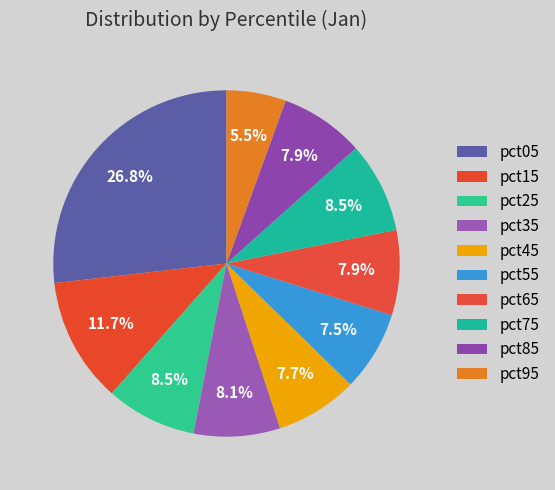

Rank the categories by value from lowest to highest.

pct95, pct55, pct45, pct85, pct65, pct35, pct25, pct75, pct15, pct05